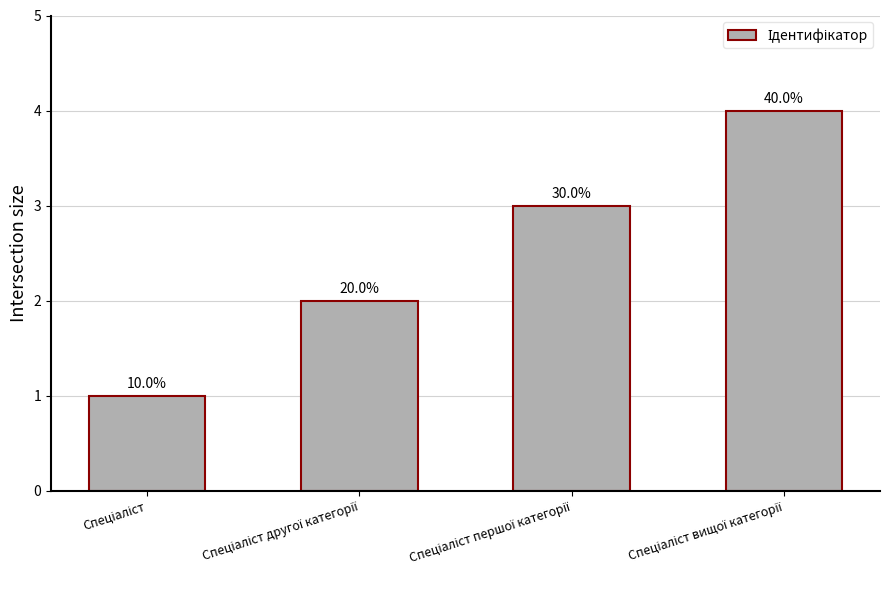

What is the approximate value at Спеціаліст другої категорії?

2